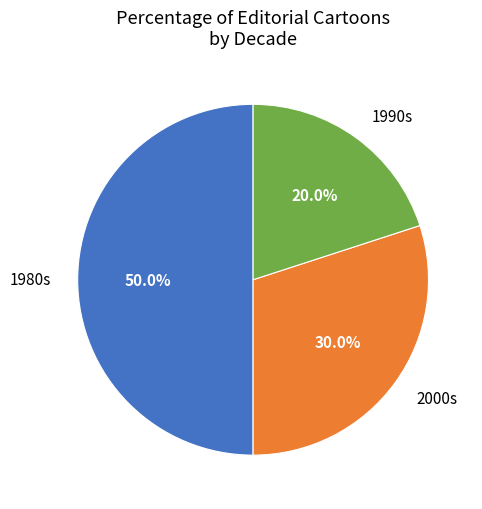

Which has a higher value, 2000s or 1980s?

1980s